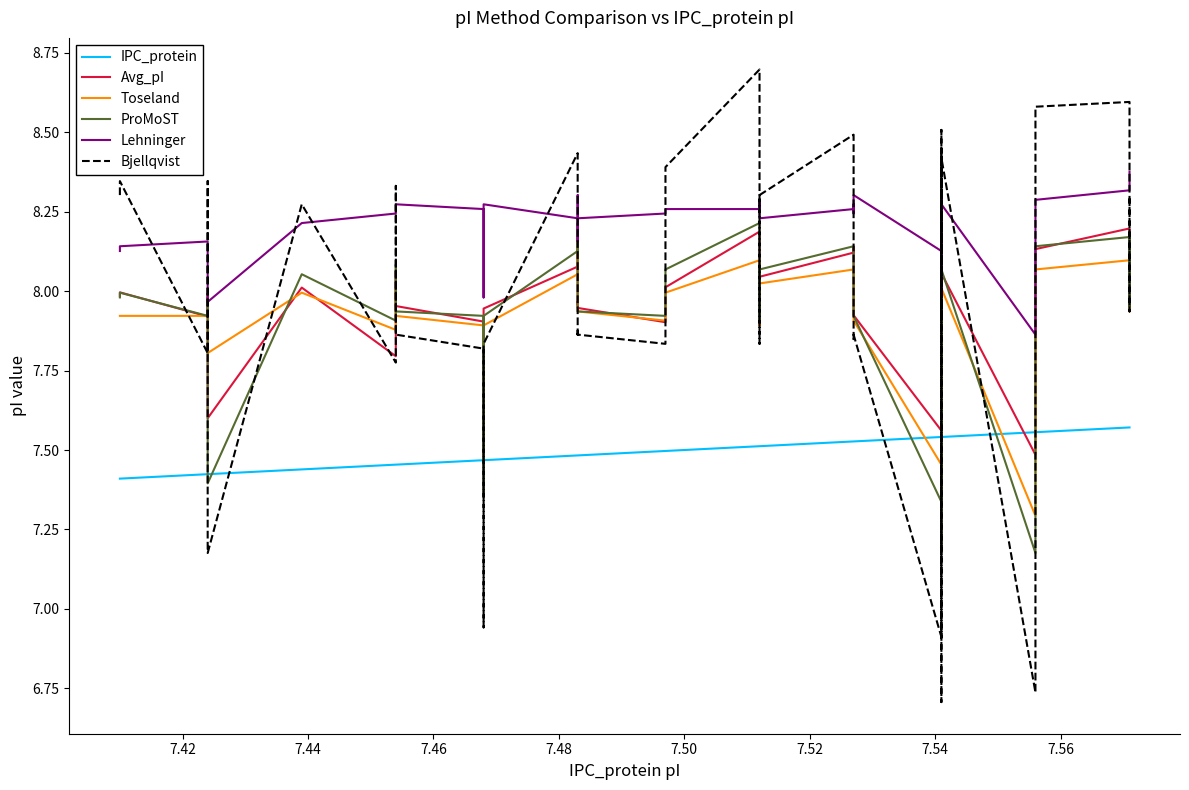

How many interior local peaks does the Avg_pI series have?

12